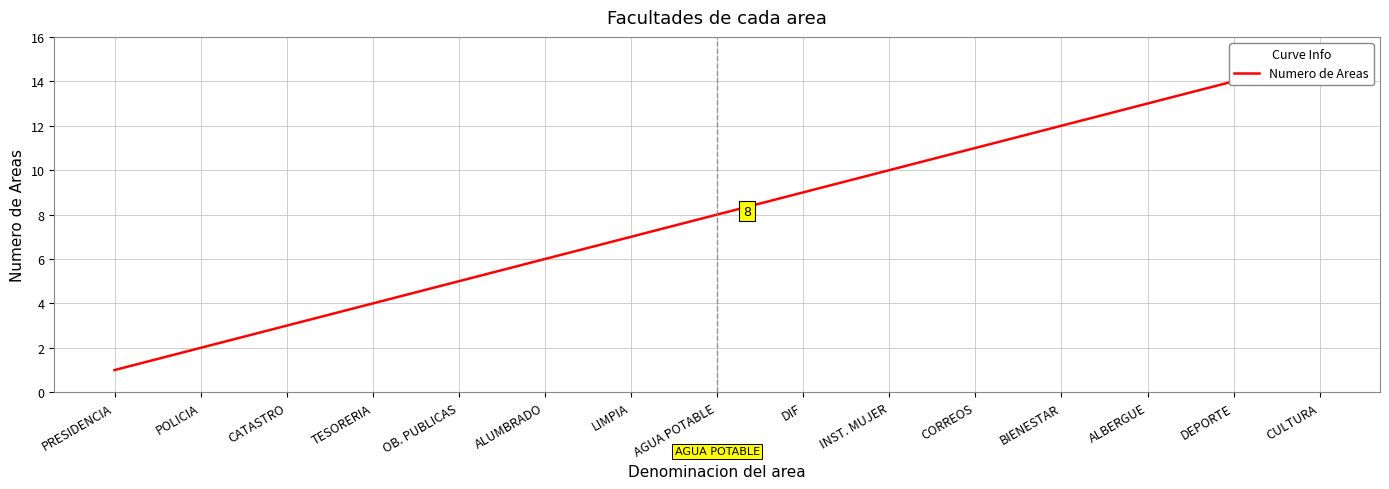

Rank the categories by value from lowest to highest.

PRESIDENCIA, POLICIA, CATASTRO, TESORERIA, OB. PUBLICAS, ALUMBRADO, LIMPIA, AGUA POTABLE, DIF, INST. MUJER, CORREOS, BIENESTAR, ALBERGUE, DEPORTE, CULTURA